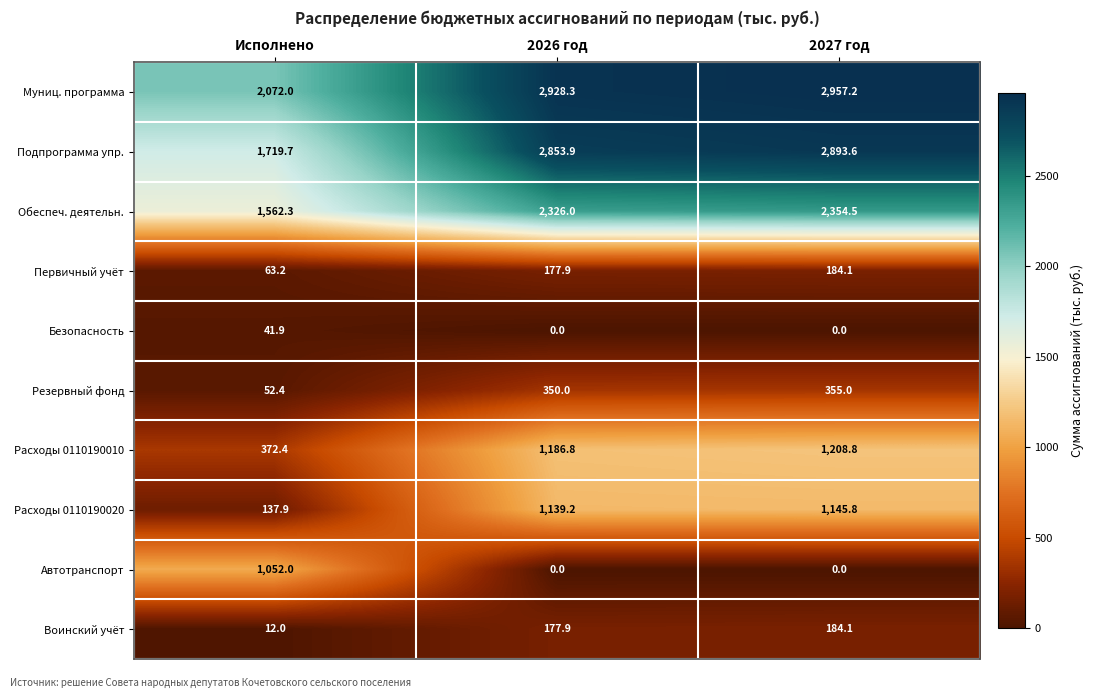

List the labels in order of Расходы 0110190010 value, smallest first.

Исполнено, 2026 год, 2027 год